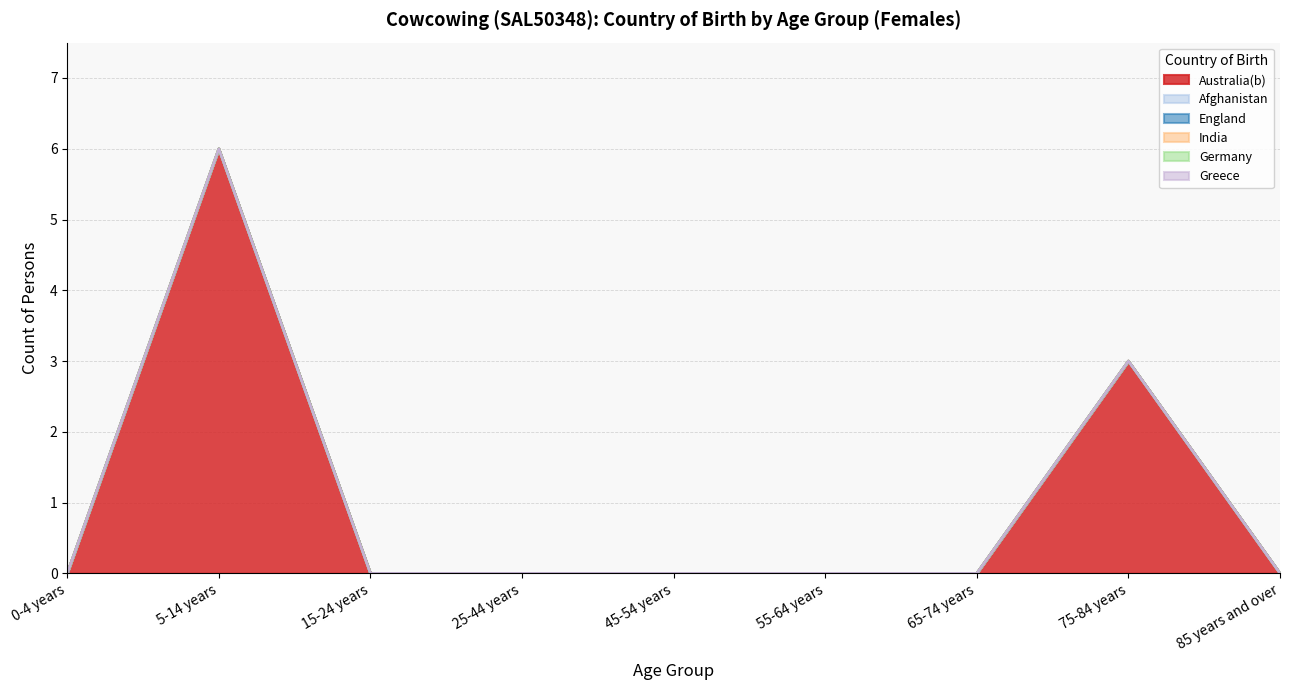

True or false: Australia(b) and Afghanistan intersect in this chart.

False